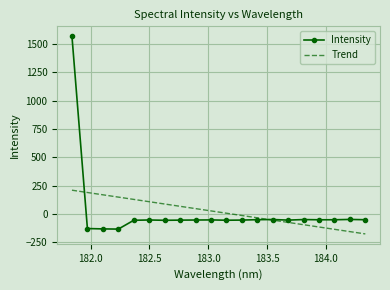

What is the maximum value shown in the chart?

1569.7